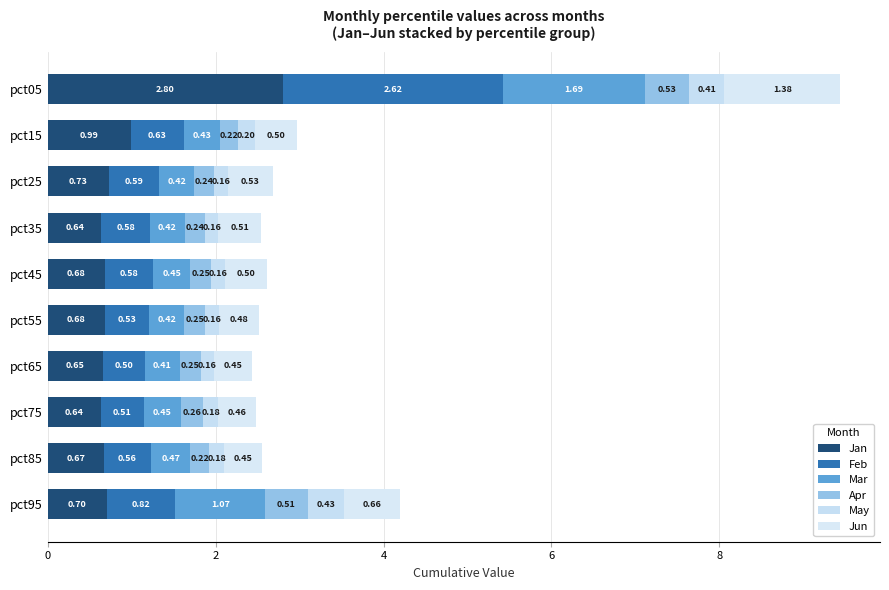

What is the difference between the maximum and minimum values in the Mar series?

1.3